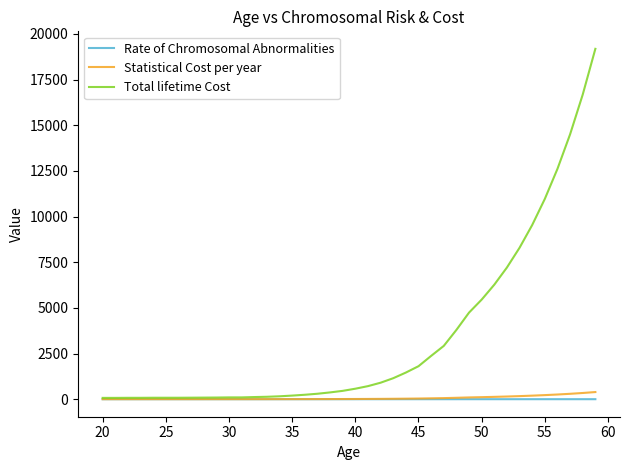

What is the greatest value displayed?

19179.0